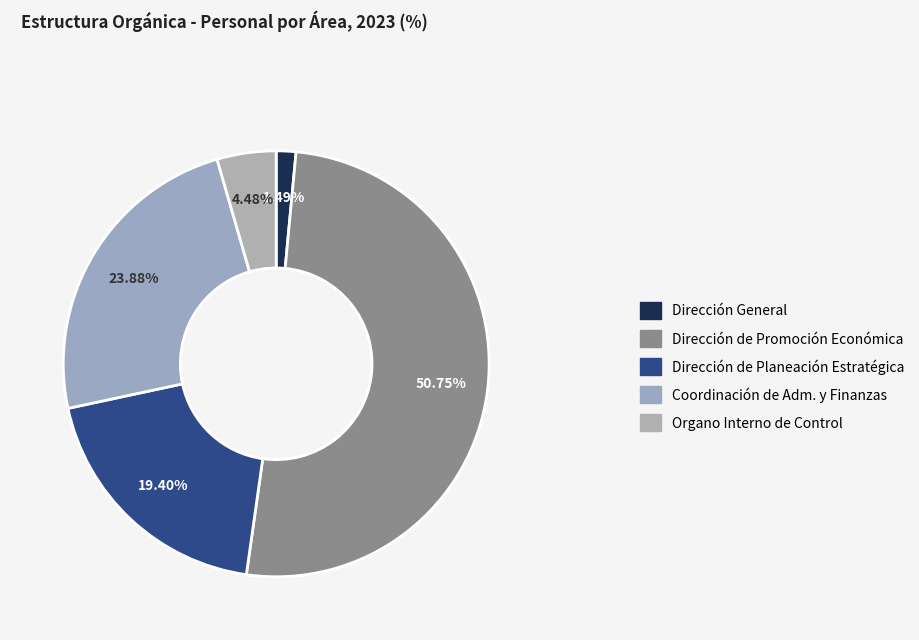

Is it true that Dirección General is 1% of the pie?

True